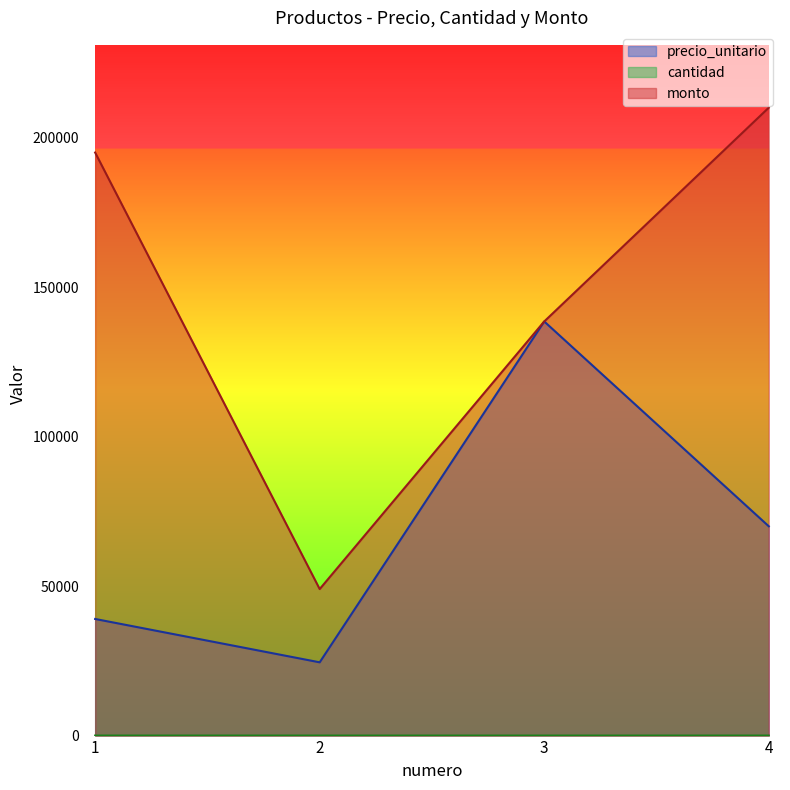

At which label does precio_unitario first exceed 70000?

3